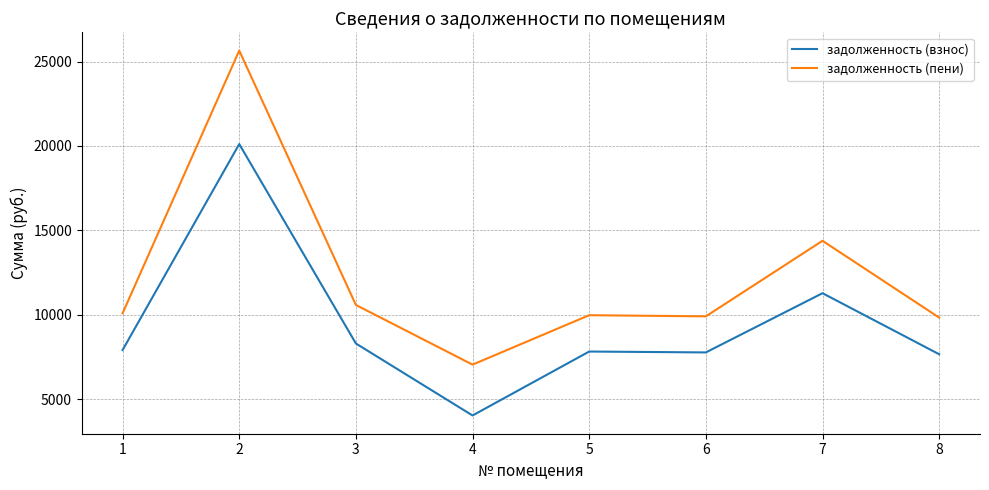

Between 2 and 3, which series saw the biggest shift?

задолженность (пени)